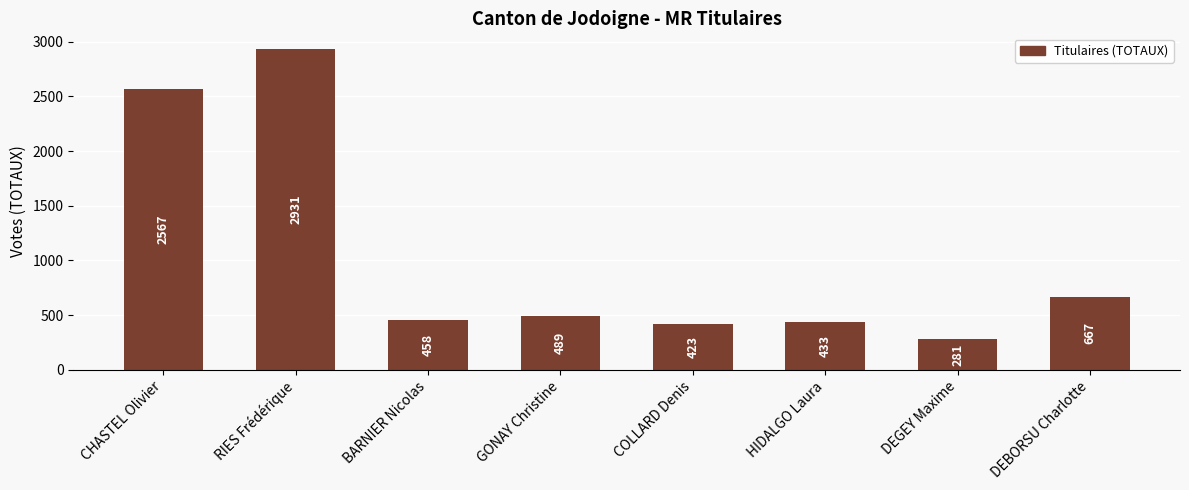

The chart shows a value of 458 at BARNIER Nicolas. True or false?

True